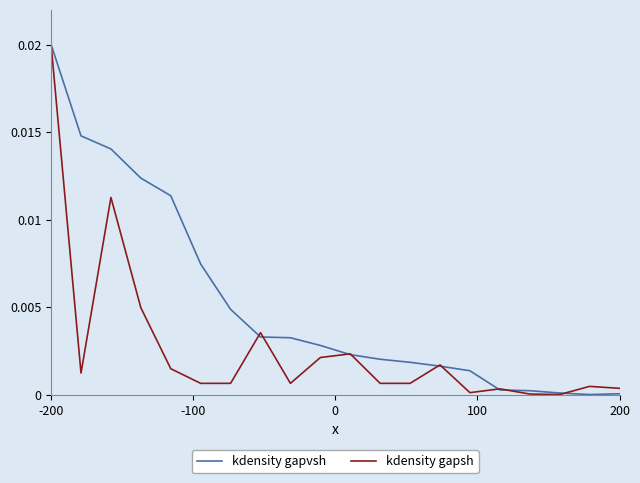

Rank the series by their average value, from lowest to highest.

kdensity gapsh, kdensity gapvsh